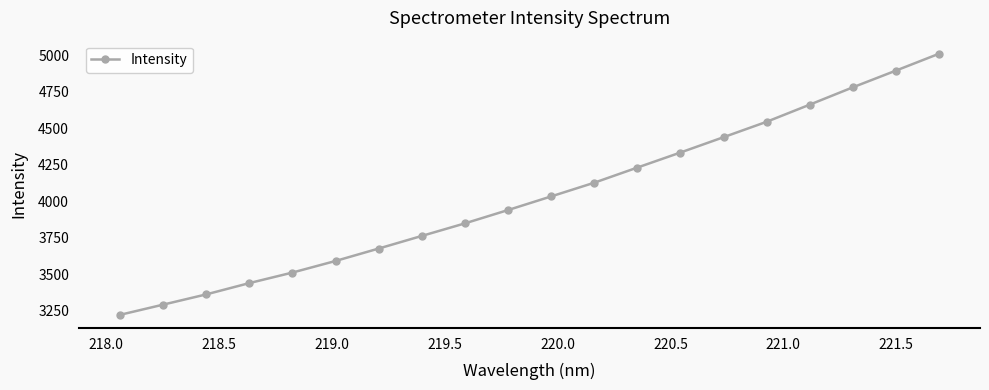

What is the average value?

4034.5